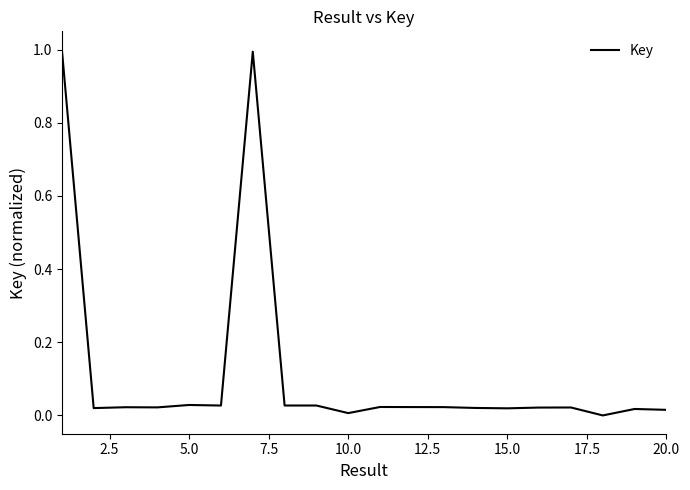

What is the greatest value displayed?

1.0